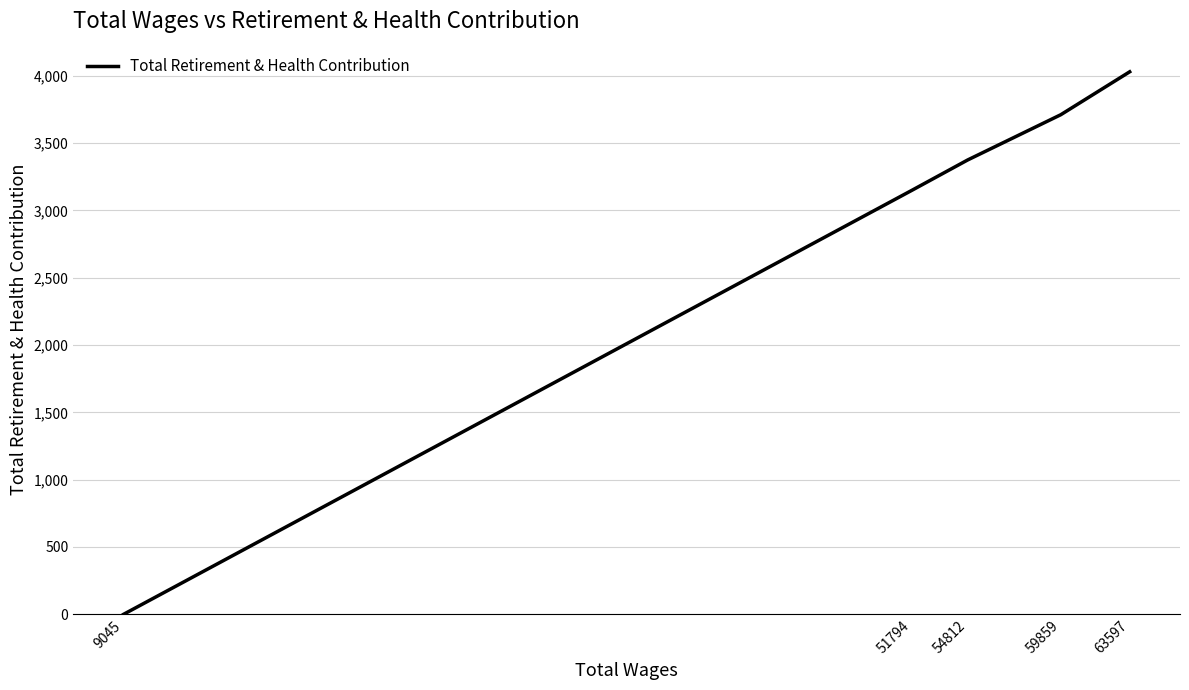

What is the difference between the maximum and minimum values?

4030